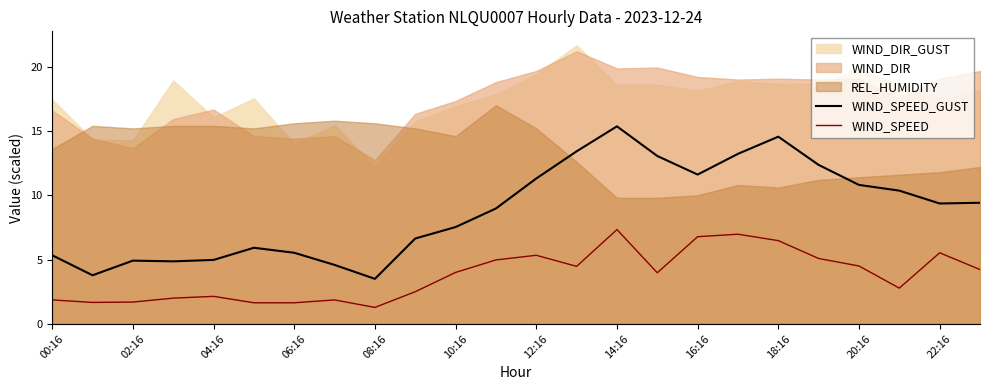

True or false: WIND_SPEED and WIND_SPEED_GUST intersect in this chart.

False